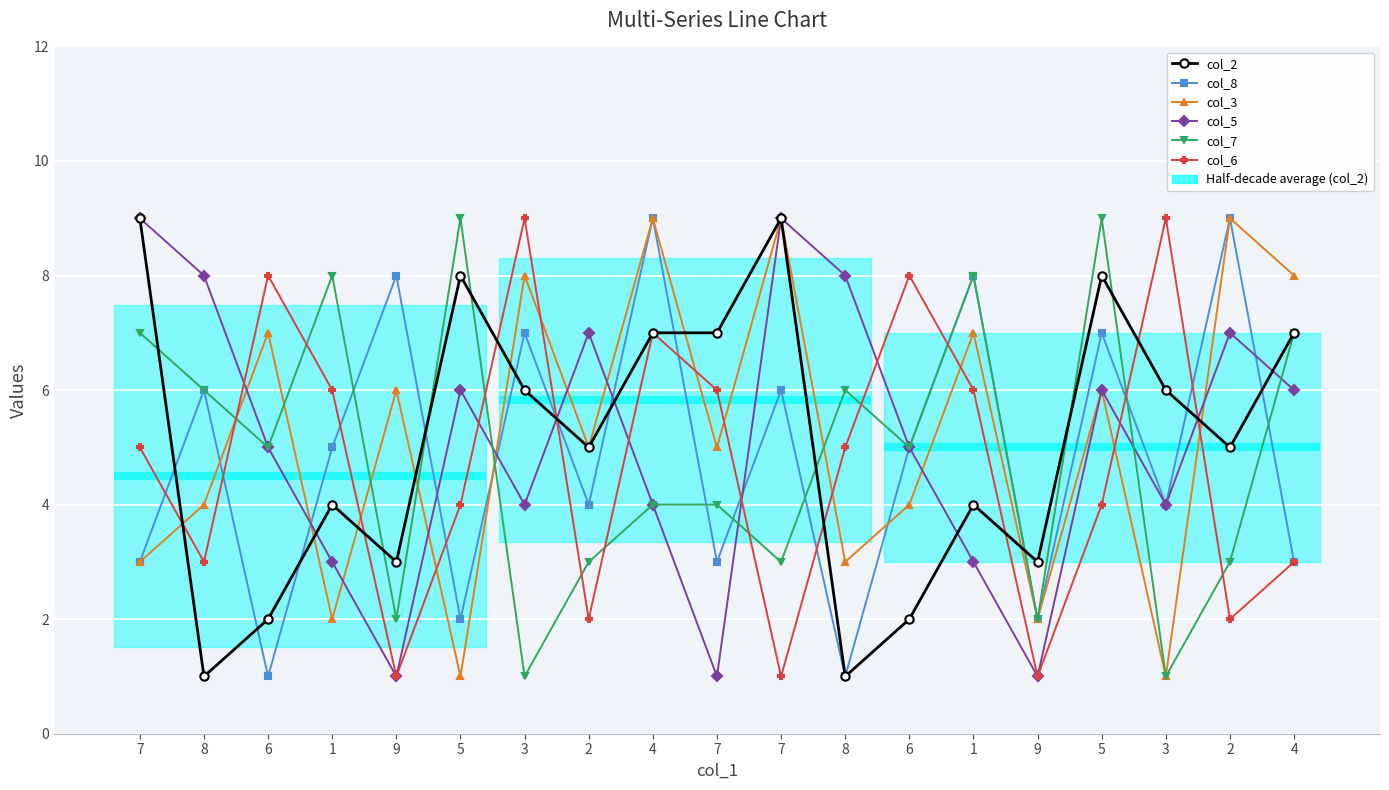

At which category is the sum across all series the highest?

4